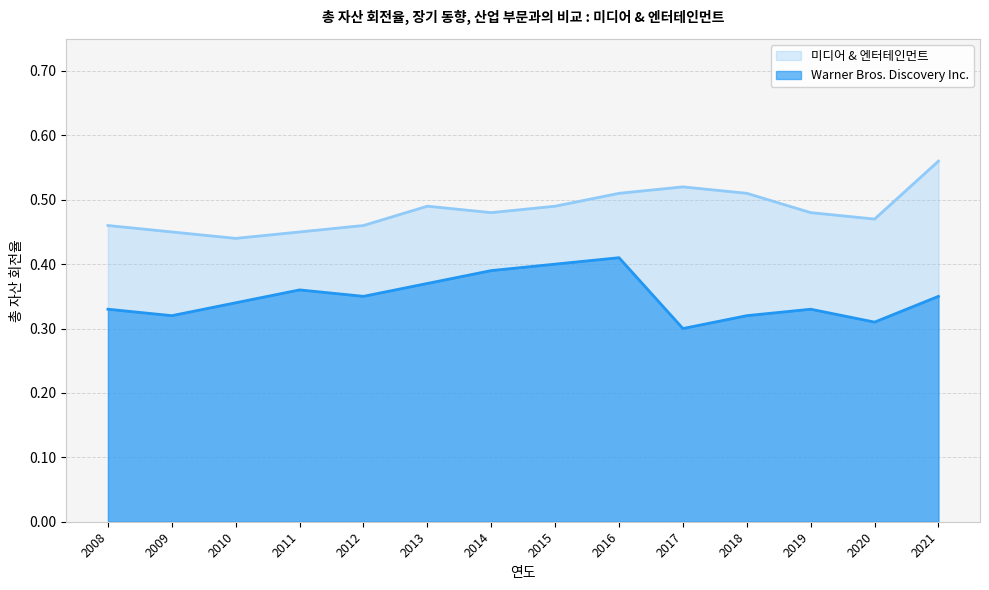

What is the maximum value for 미디어 & 엔터테인먼트?

0.6